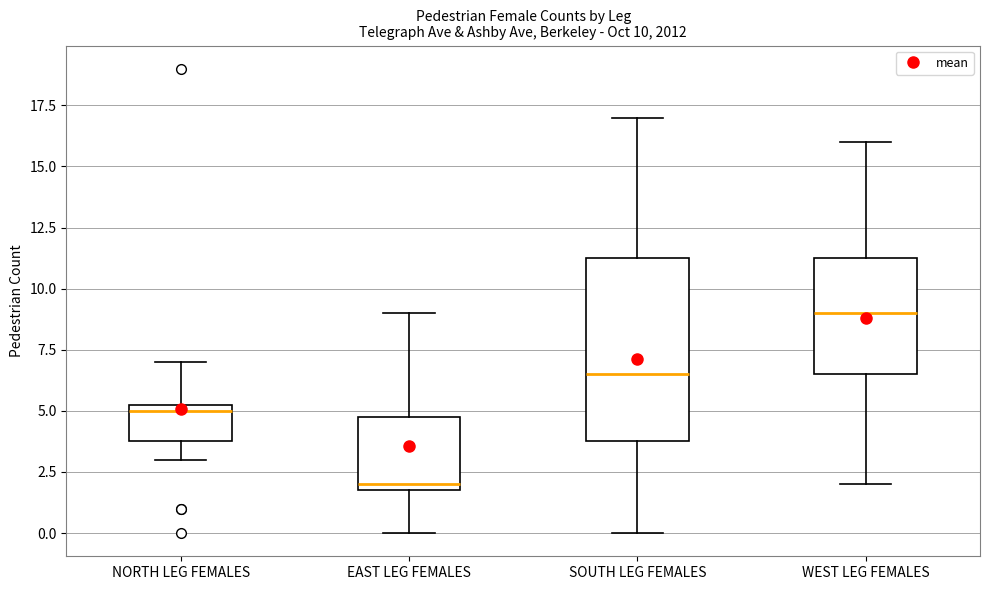

Comparing the boxes themselves (not the whiskers), which one is the tallest?

SOUTH LEG FEMALES